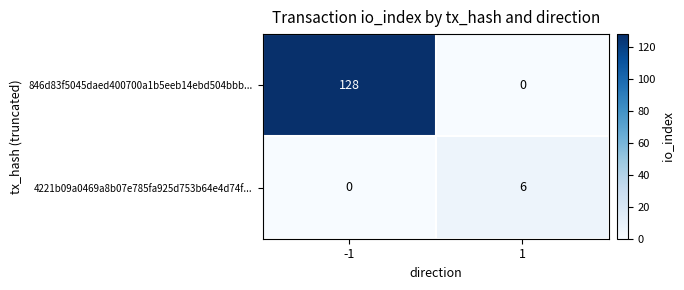

Which series changed the most between -1 and 1?

846d83f5045daed400700a1b5eeb14ebd504bbb...